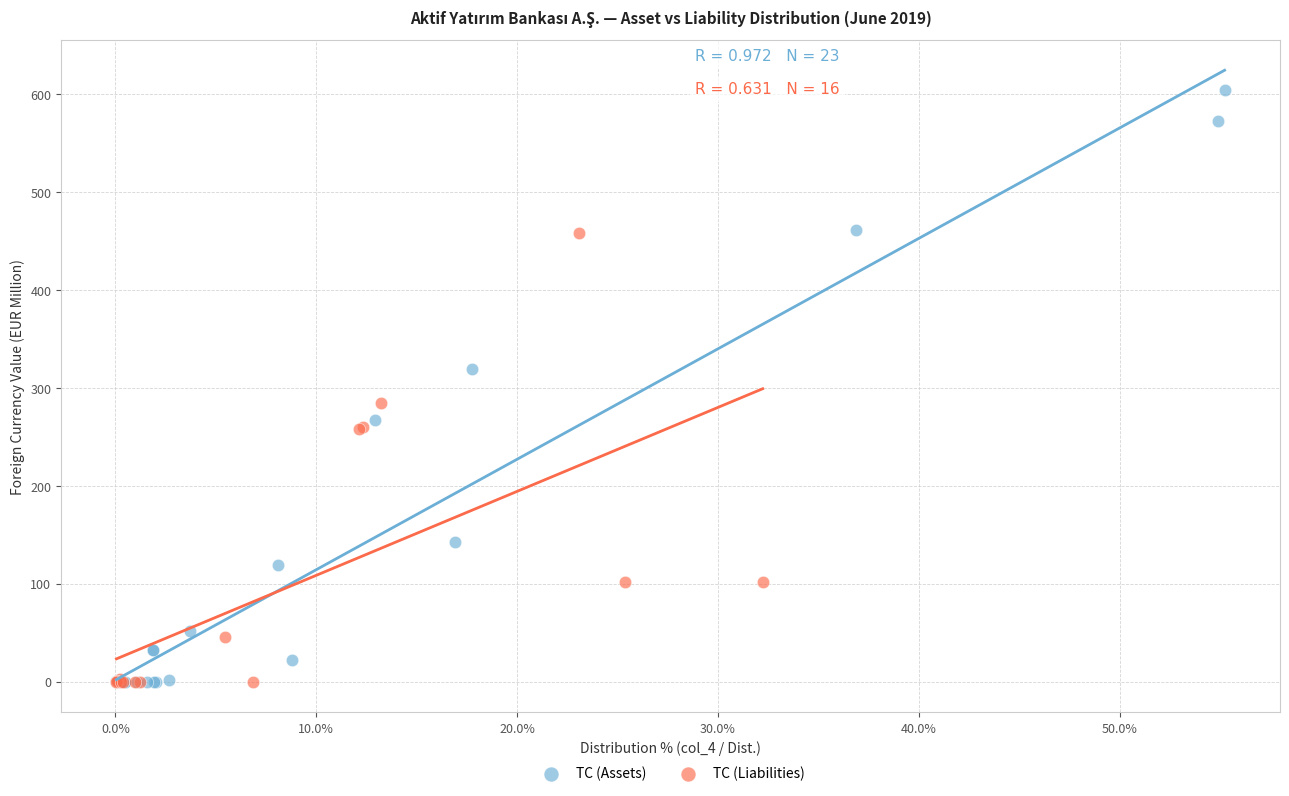

Which series has the widest spread of Y values?

TC (Assets)